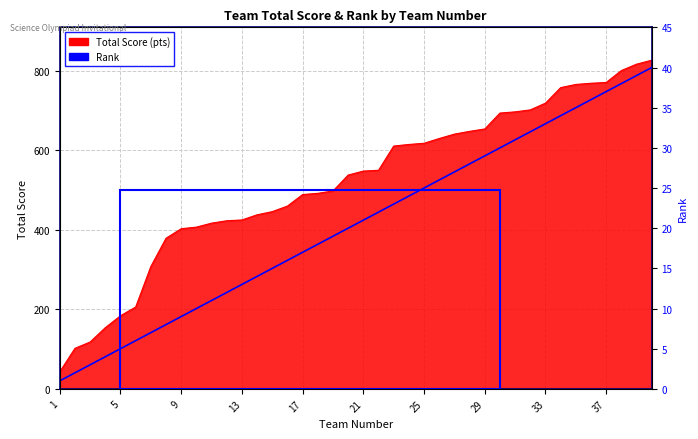

Does the chart display data point markers on the line(s)?

No